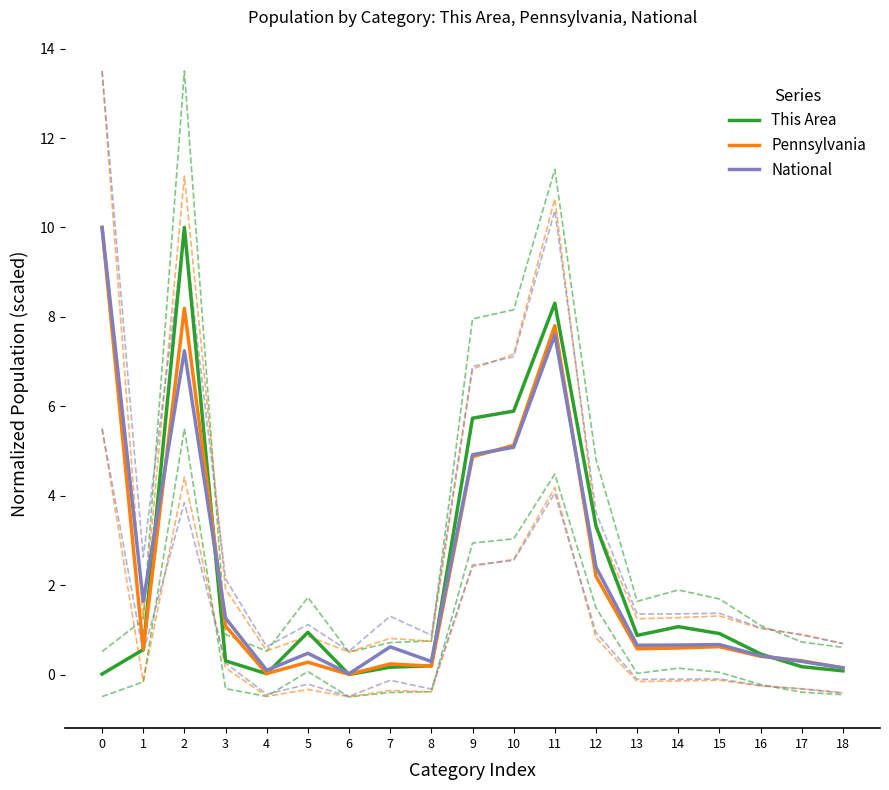

How many data points does each series have?

19